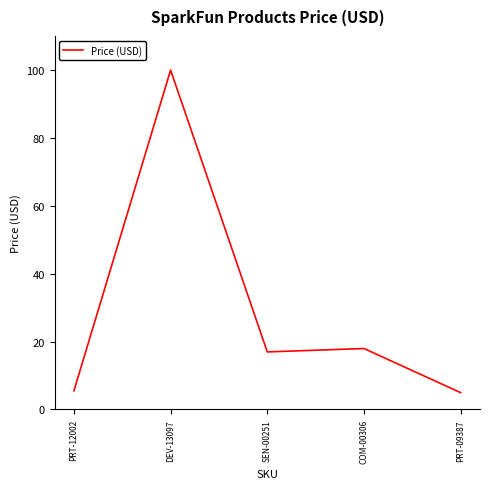

What is the ratio of the value at DEV-13097 to the value at PRT-12002?

18.2